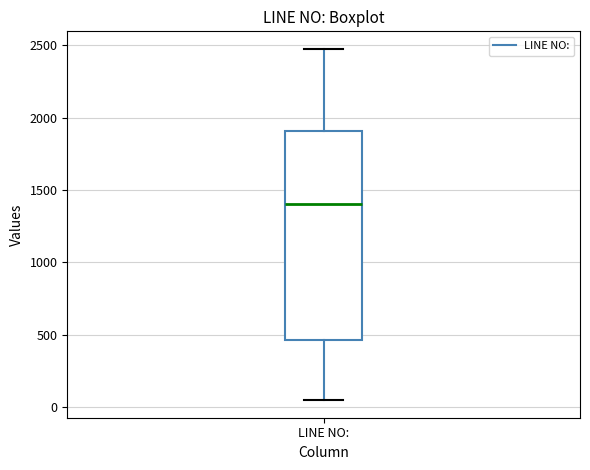

Transcribe this box plot: give where the median line is, the range the box spans, and where the two whiskers end, as read against the y-axis. The values are not printed on the chart, so give them approximately, as read against the axis.

median 1400, box 450 to 1900, whiskers 50 to 2500